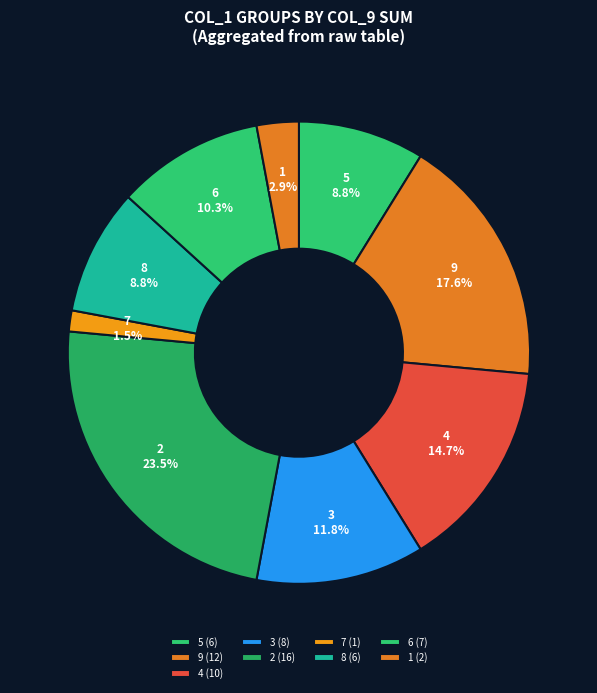

Does 5 account for over 50% of the chart?

No